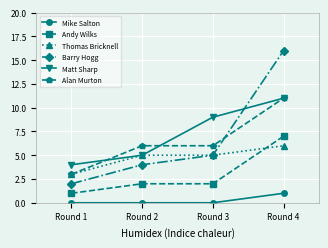

What is the value of the Alan Murton point at the 2nd from the left?

6